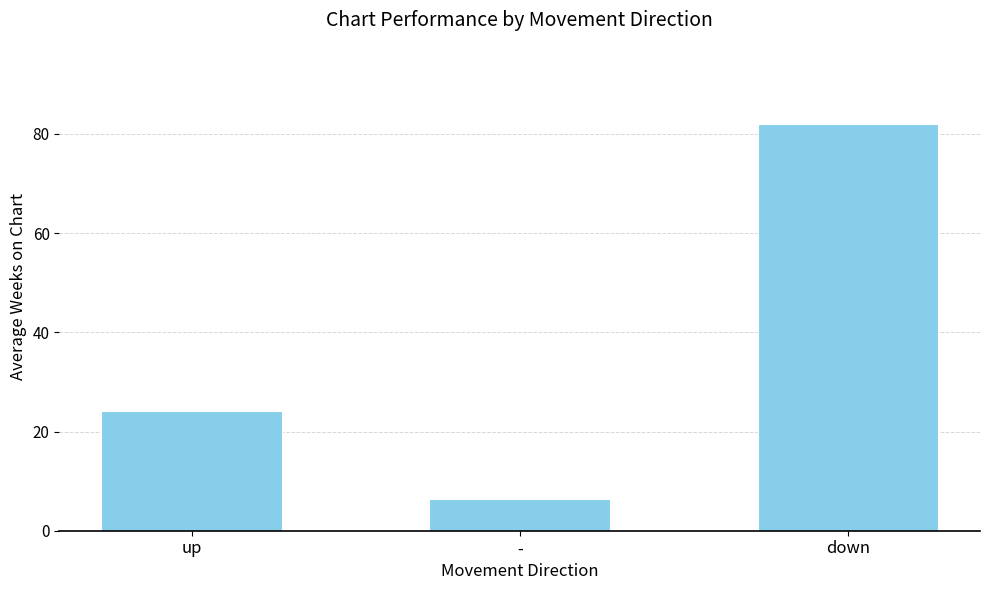

The value at - is 6.4. True or false?

True